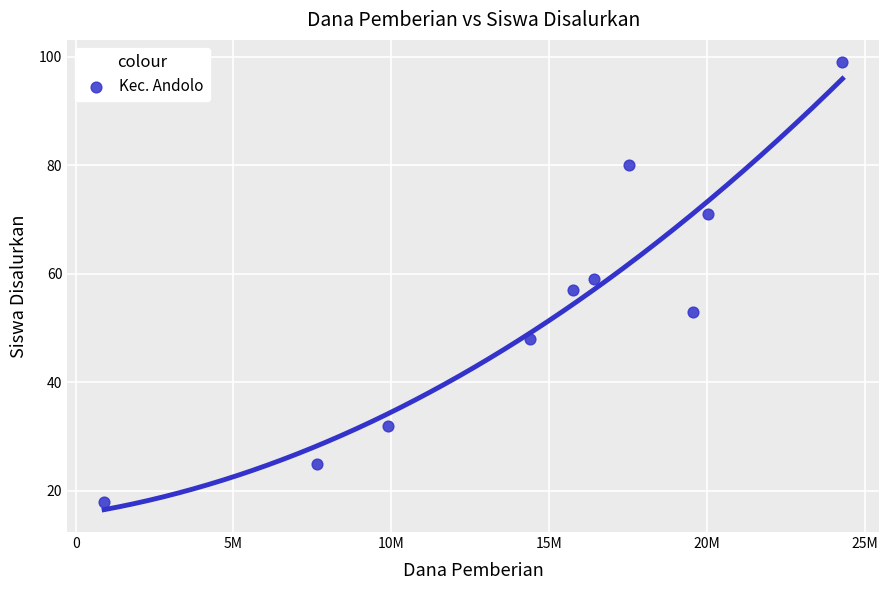

What is the average X value?

14647500